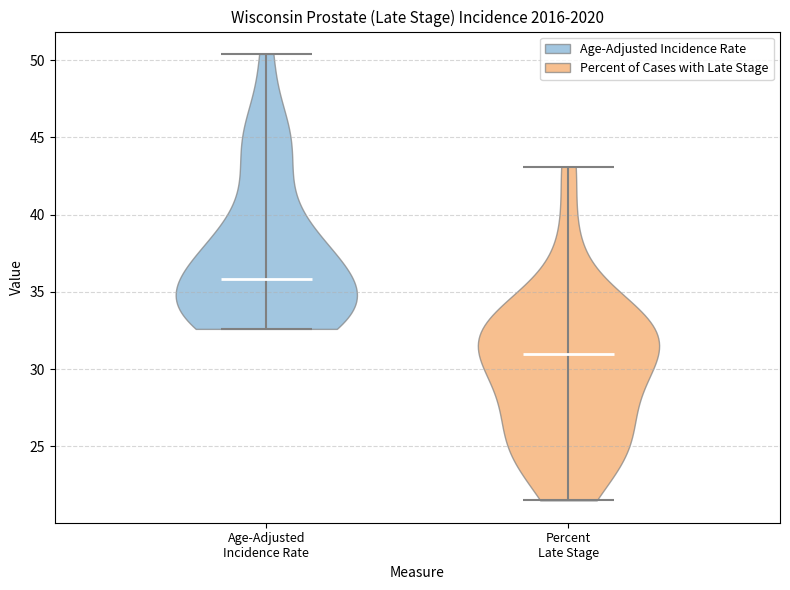

Reading left to right, read every violin against the y-axis: where its median line is, and the lowest and highest points it reaches. The values are not printed on the chart, so give them approximately, as read against the axis.

Age-Adjusted Incidence Rate: median line 36.0, lowest point 32.5, highest point 50.5
Percent Late Stage: median line 31.0, lowest point 21.5, highest point 43.0